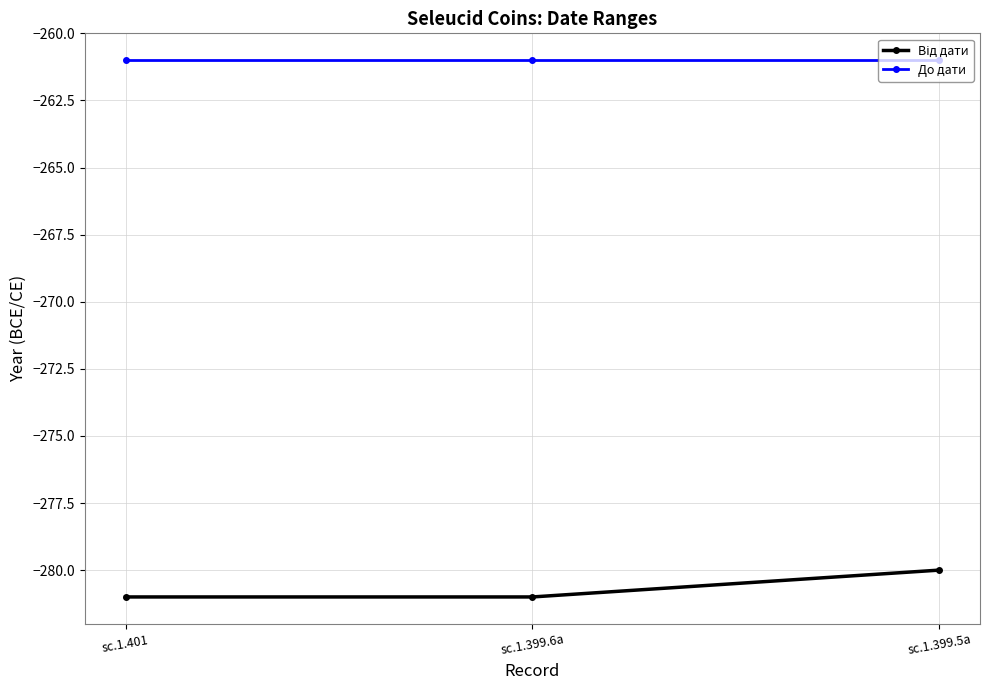

What is the average value of the До дати series?

-261